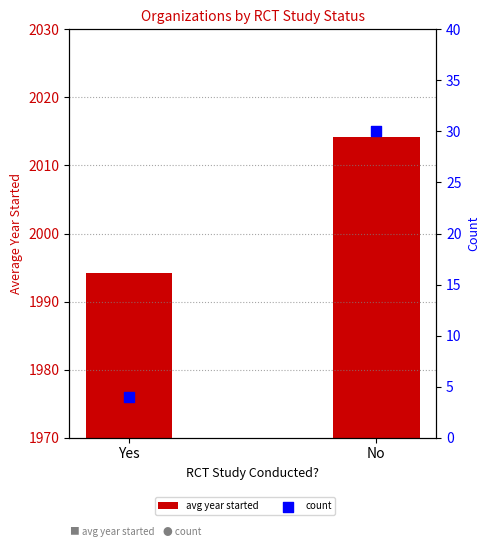

Is the value of count at Yes greater than the value of avg year started at No?

No